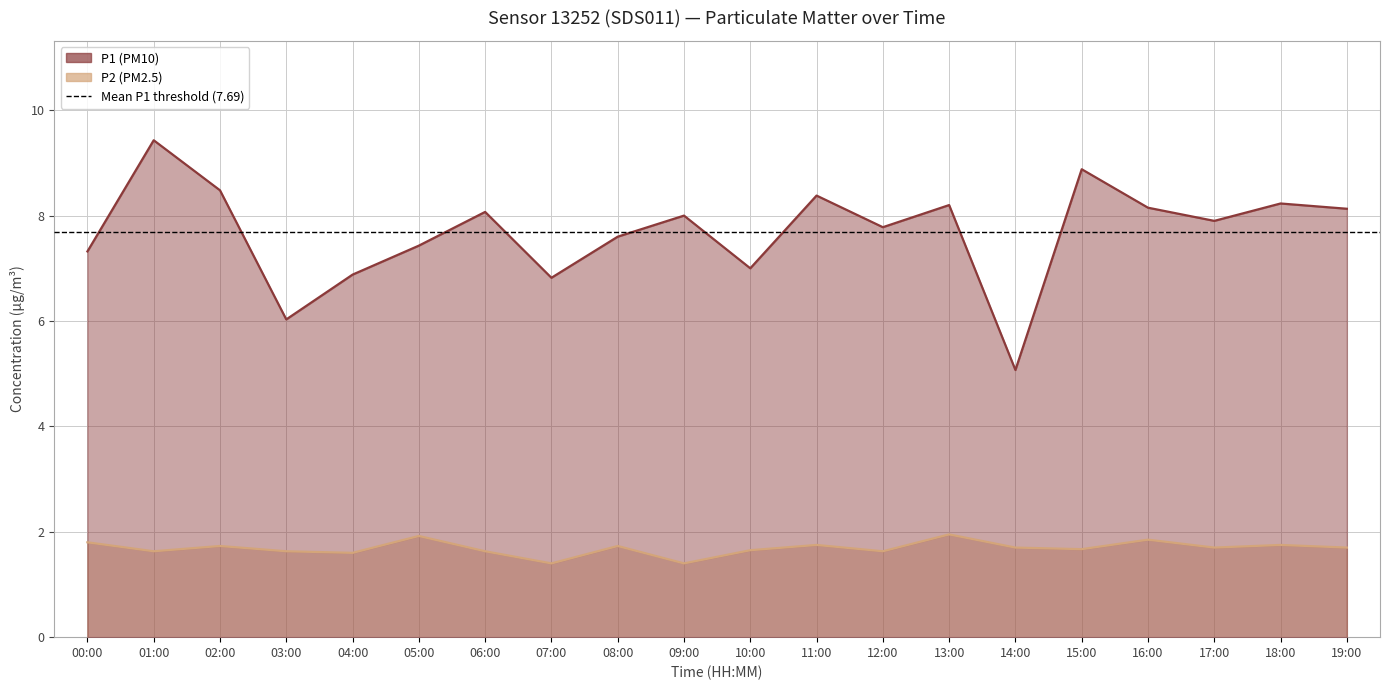

What is the sum of the P1 values at 09:00 and 14:00?

13.1